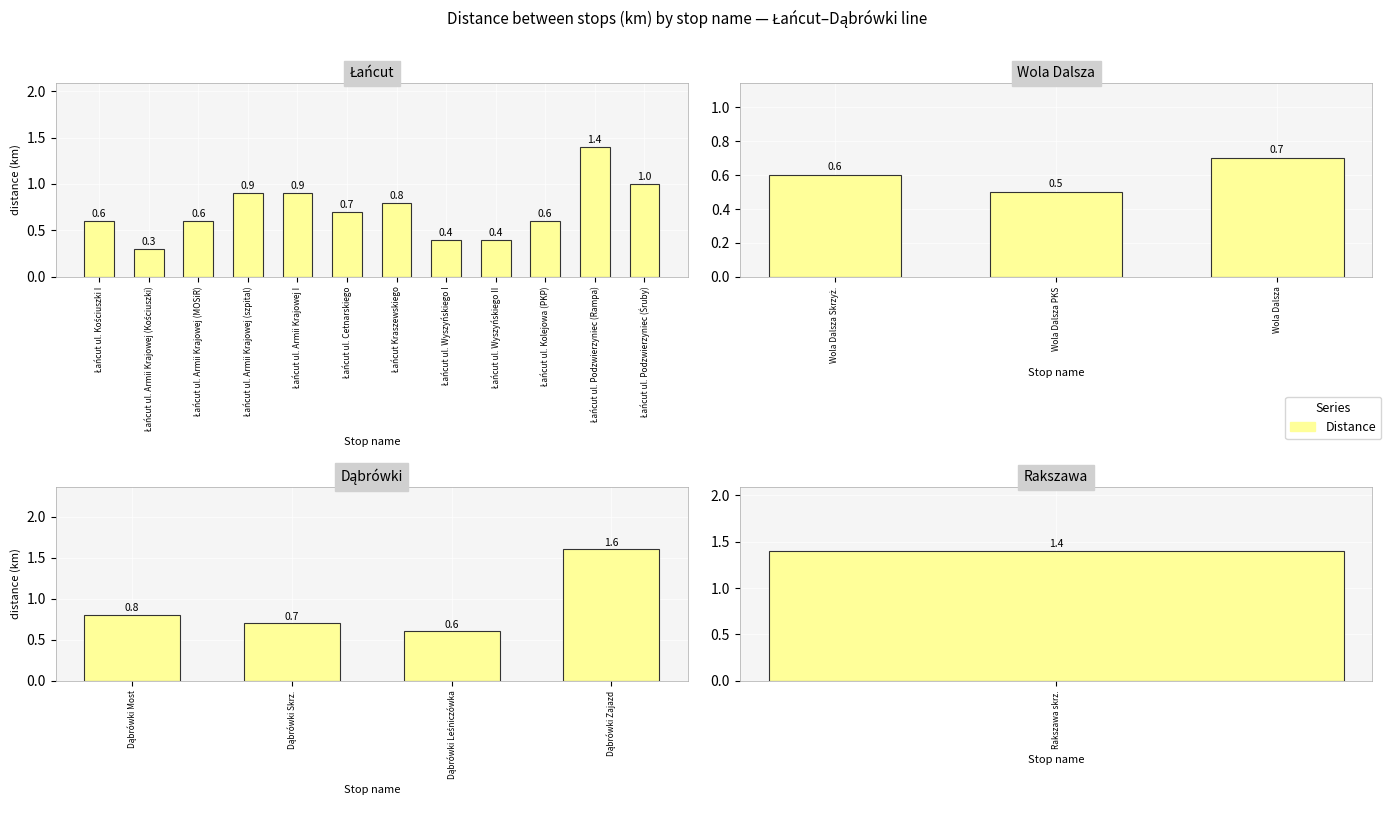

What is the greatest value displayed?

1.6